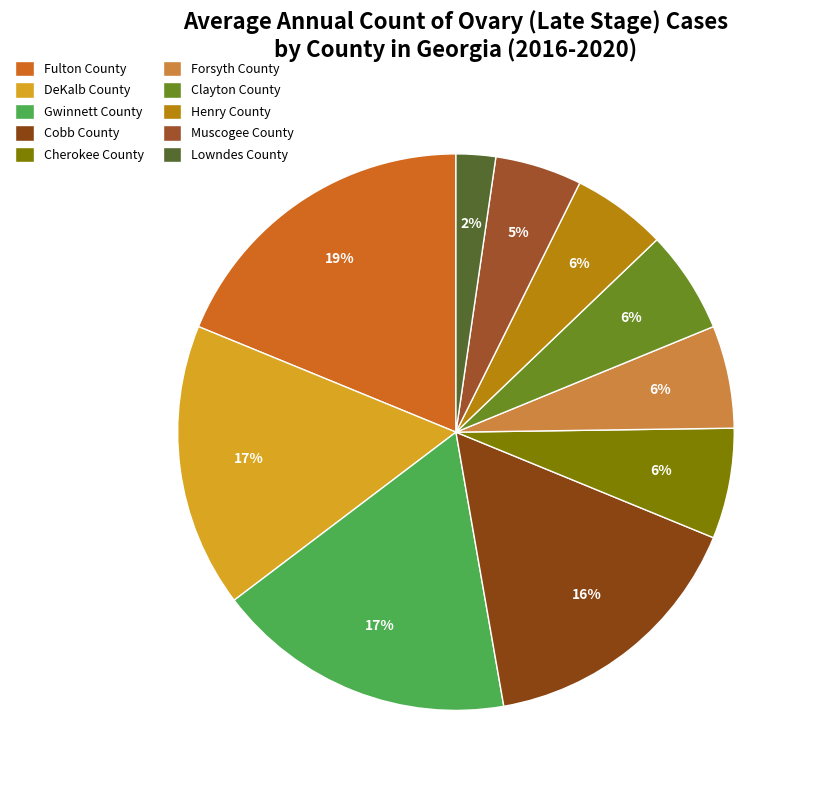

Which category has the biggest portion of the pie?

Fulton County